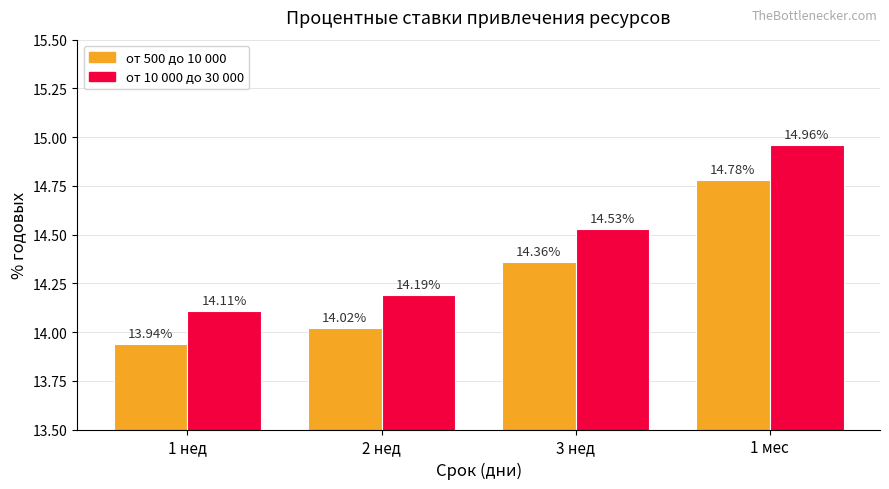

Between 2 нед and 1 мес, which series saw the biggest shift?

от 10 000 до 30 000